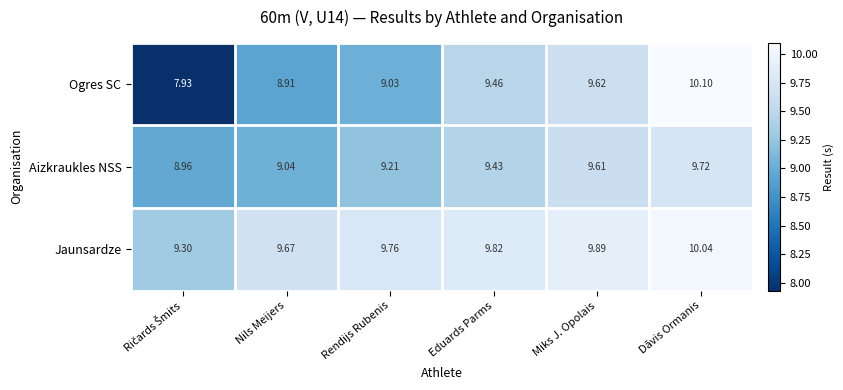

Where does the Ogres SC series first go above 9?

Rendijs Rubenis